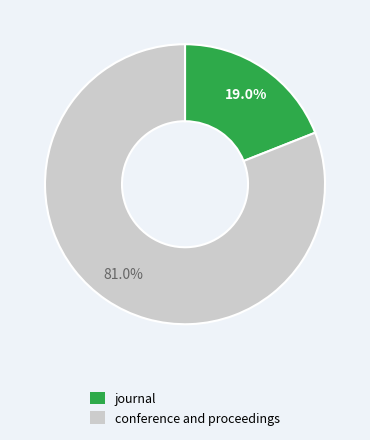

How many segments does this pie chart have?

2